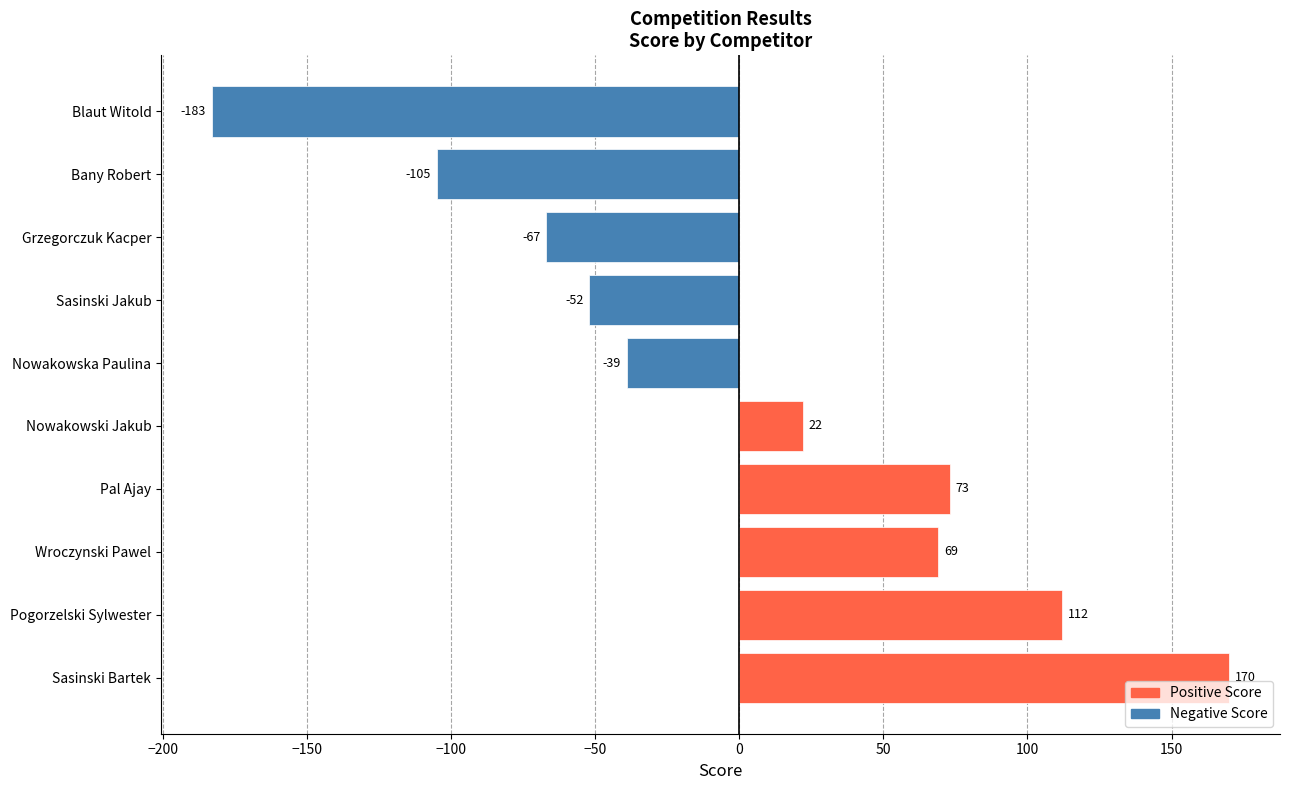

How many series are shown in this chart?

1